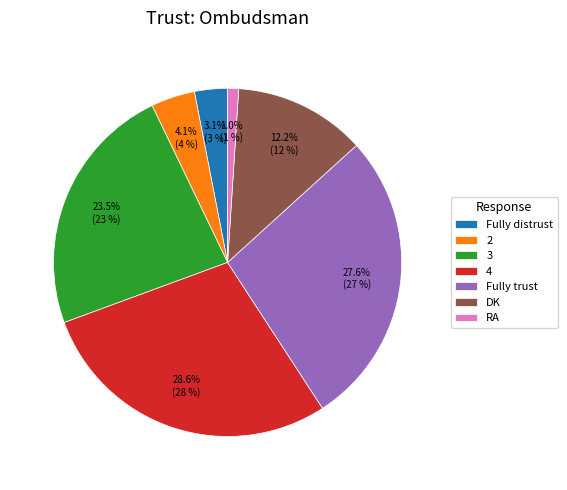

What percentage is the Fully trust slice, to the nearest percent?

28%